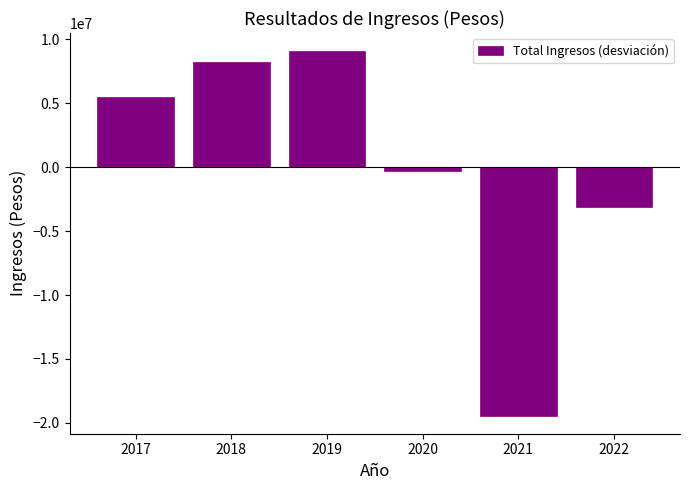

Reading right to left, transcribe all the data shown in this chart.

2022=-3085568.3	2021=-19422442.3	2020=-272332.6	2019=9076277.4	2018=8224334.4	2017=5479731.4